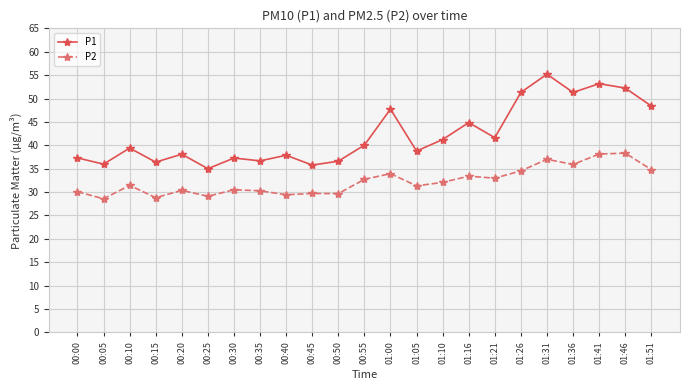

At how many categories does at least one series exceed 32?

23